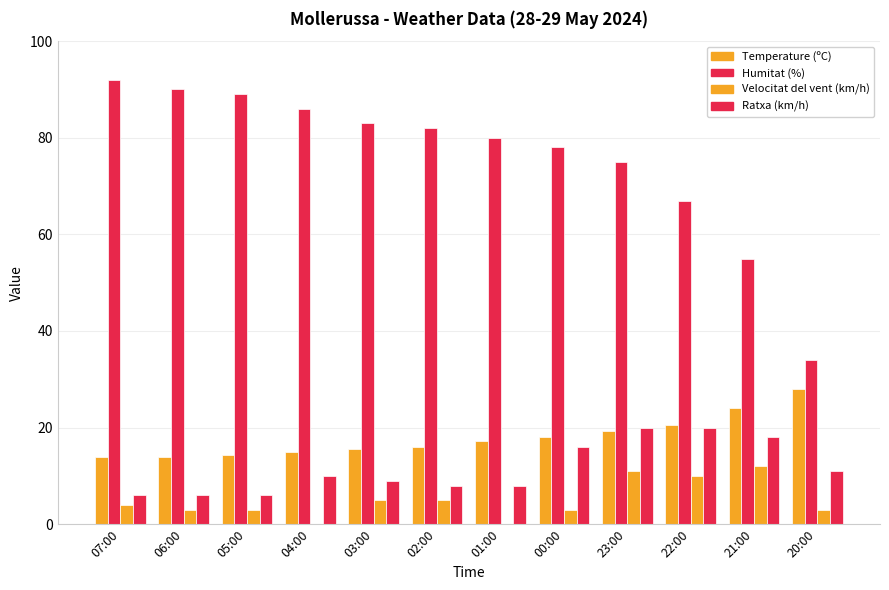

At how many categories does at least one series exceed 1?

12